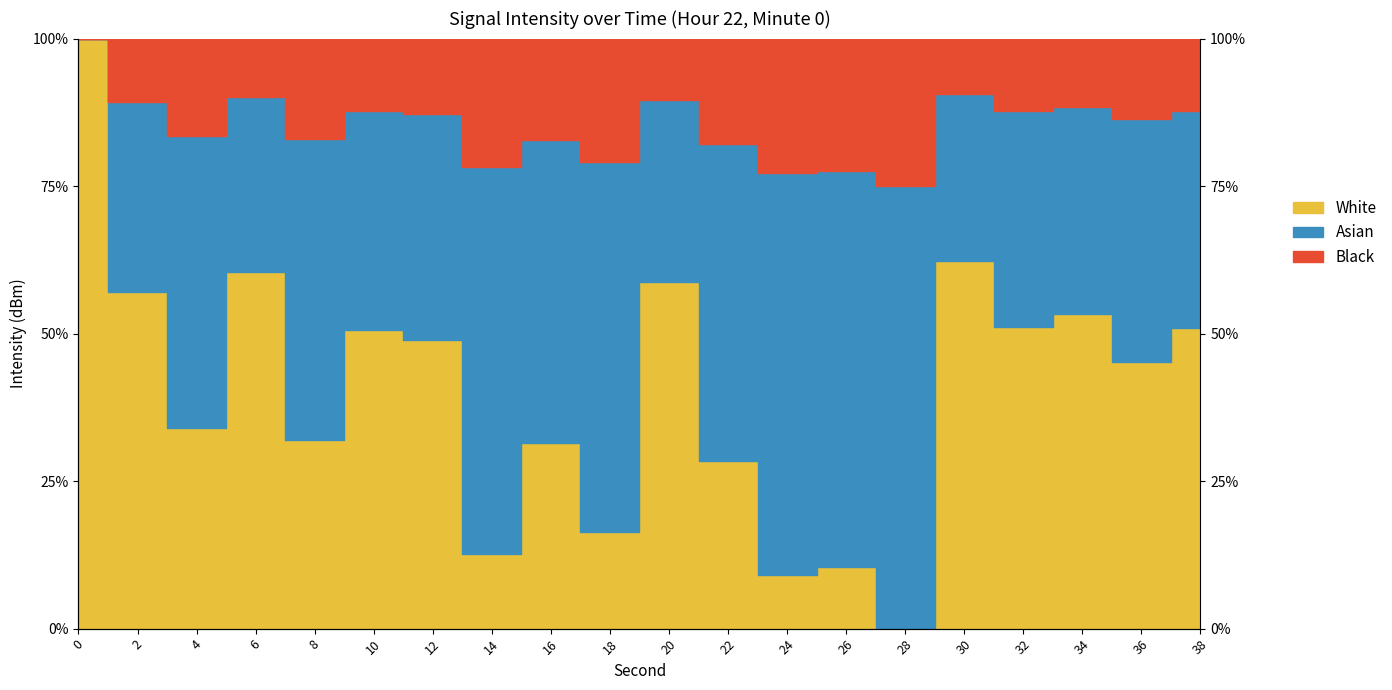

Is it true that the value at 32 is 153.9?

False